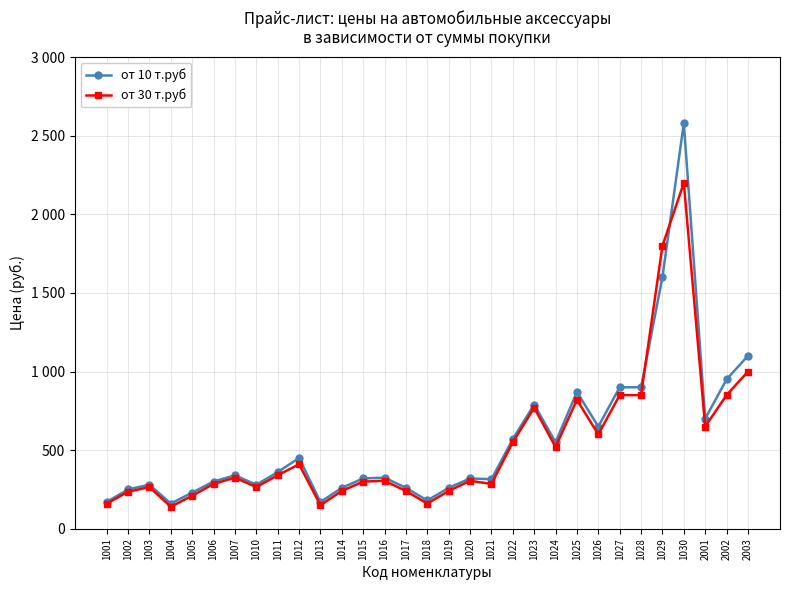

Where is the first local maximum for от 30 т.руб?

1003